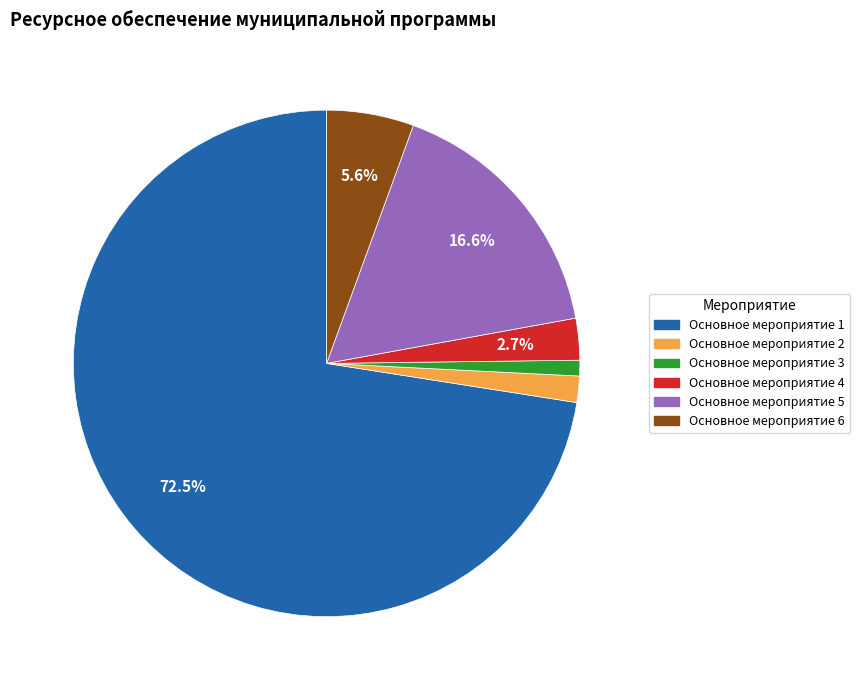

Is there any slice that represents more than half of the pie?

Yes